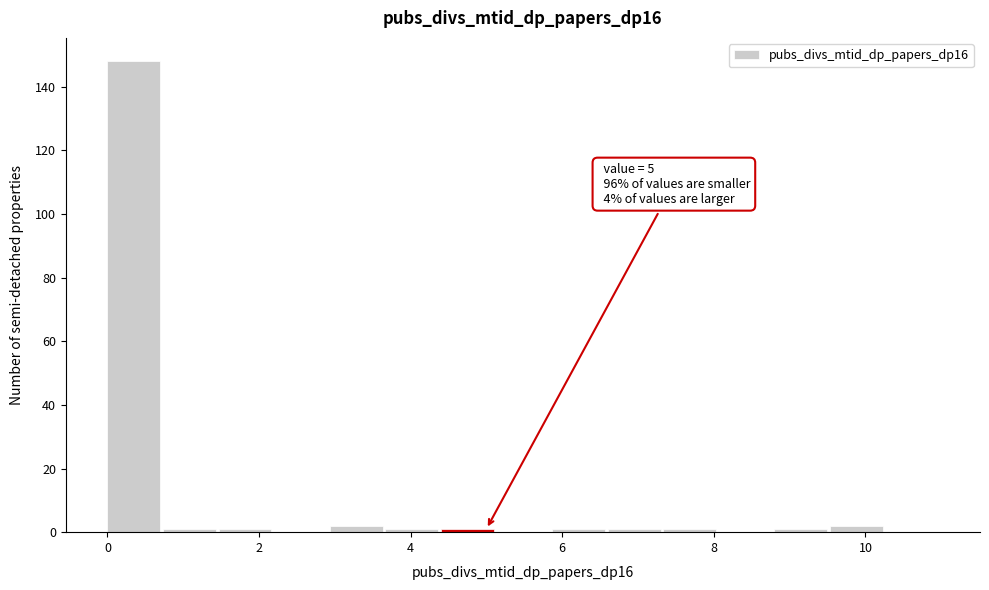

Read against the x-axis, roughly where is the centre of the tallest bar?

0.4